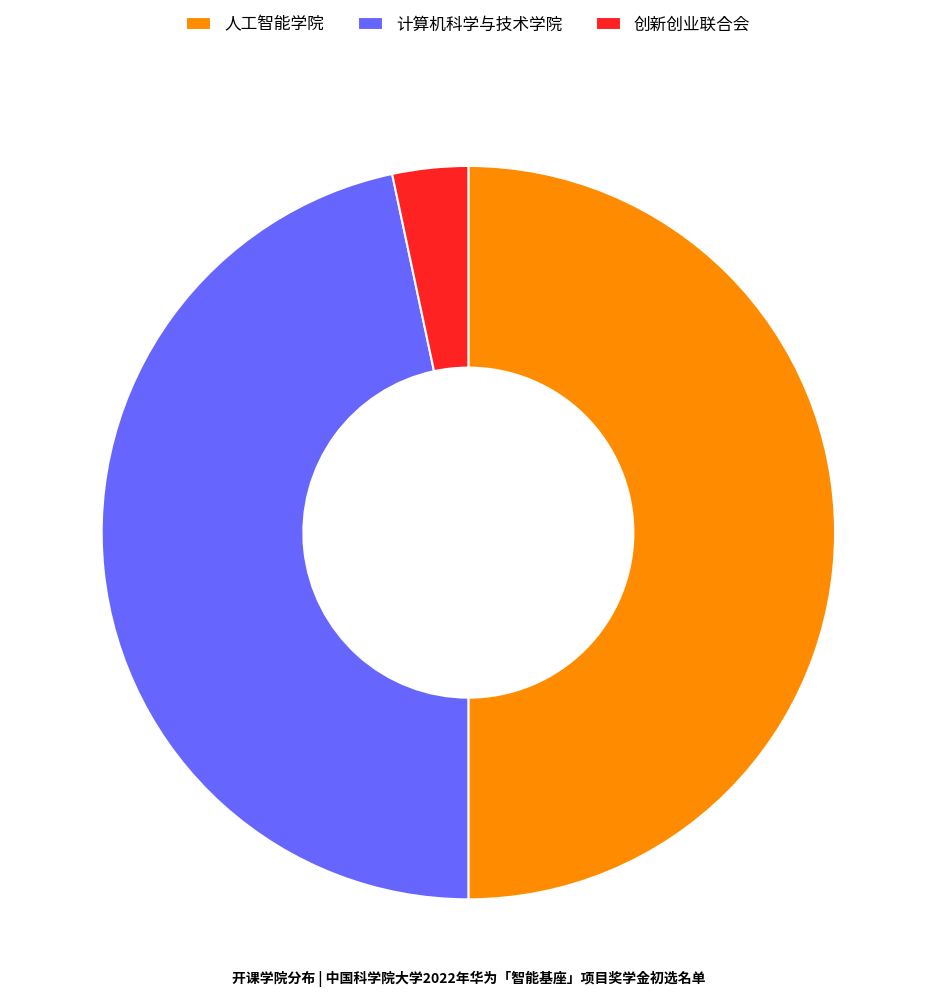

Rank the categories by value from lowest to highest.

创新创业联合会, 计算机科学与技术学院, 人工智能学院